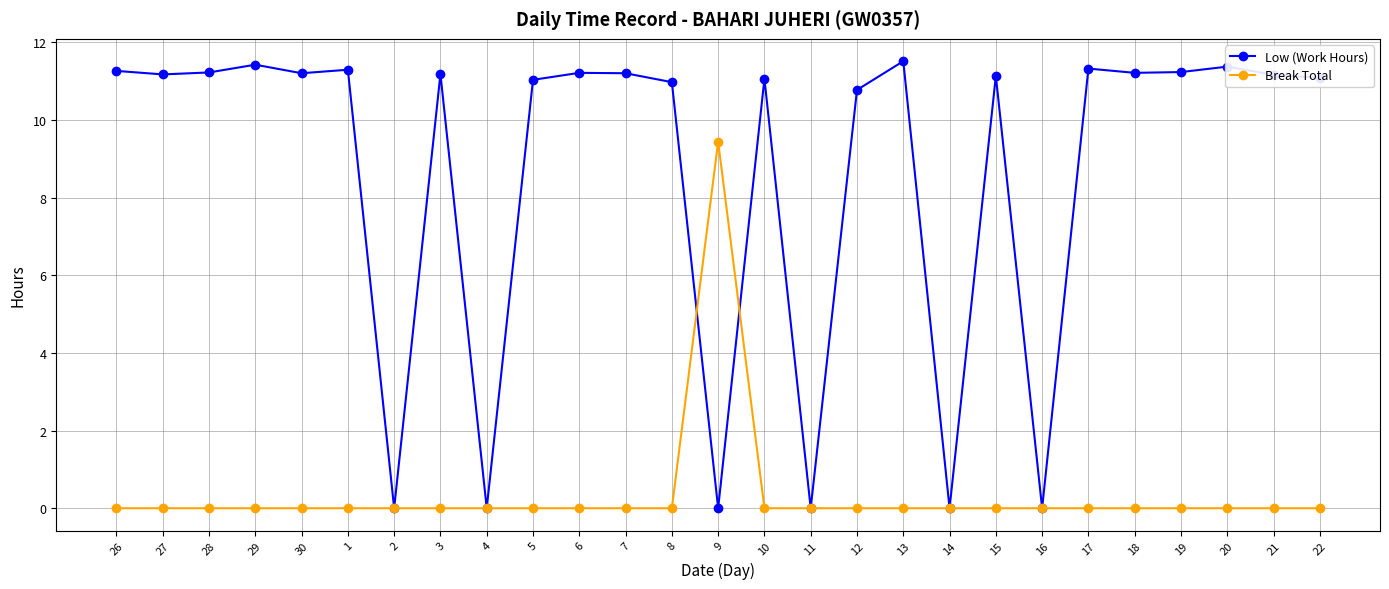

How many series are shown in this chart?

2